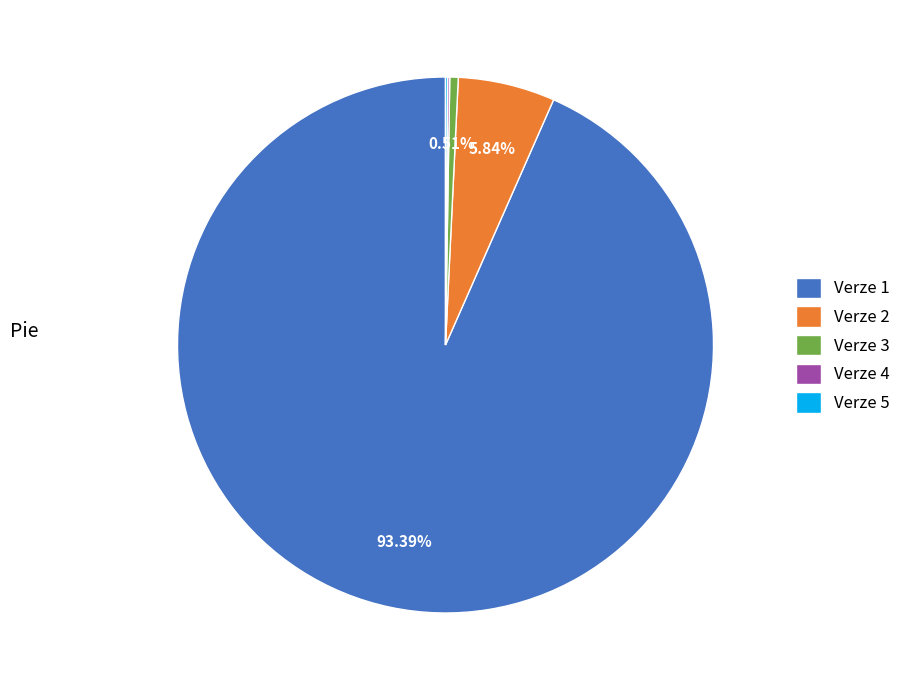

Between Verze 1 and Verze 3, which is larger?

Verze 1